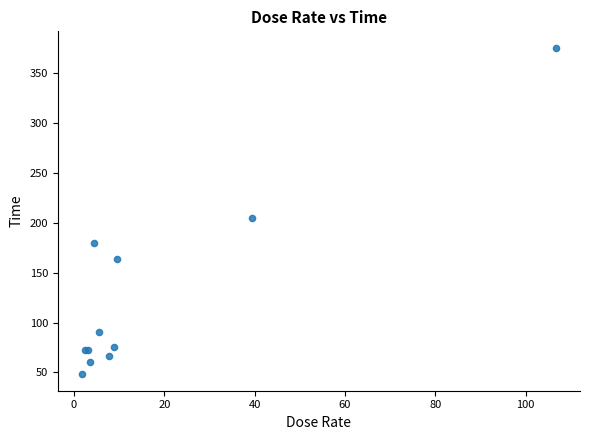

What Y value in the scatter plot is closest to 211?

205.0